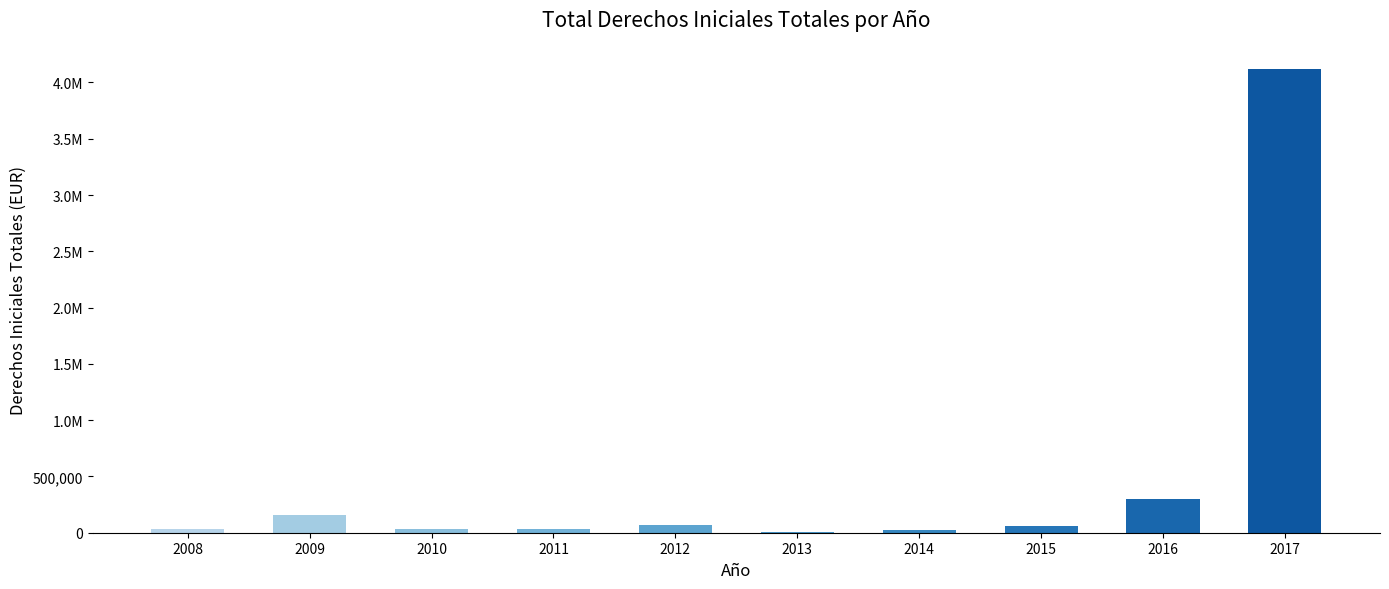

Which category has the lowest value across all series?

2013